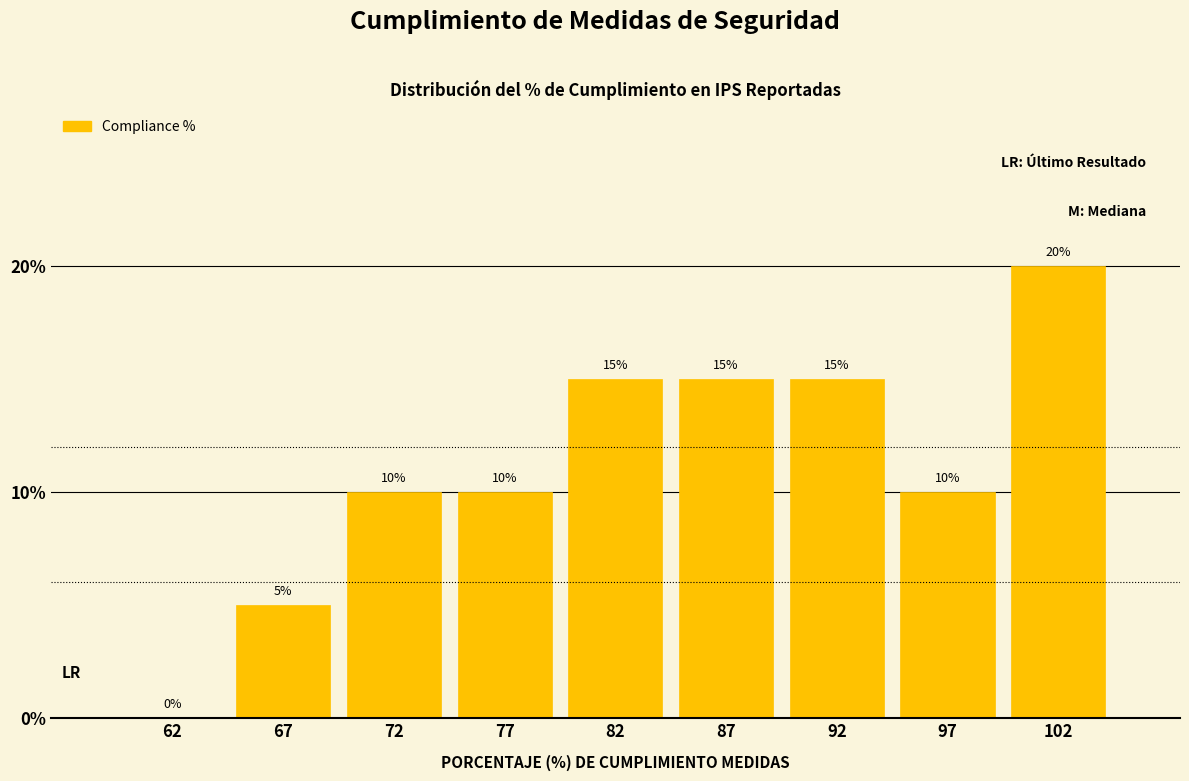

Reading left to right, transcribe this chart: for each bar, give the range it covers on the x-axis and its height.

60 to 65: 0
65 to 70: 5
70 to 75: 10
75 to 80: 10
80 to 85: 15
85 to 90: 15
90 to 95: 15
95 to 100: 10
100 to 105: 20